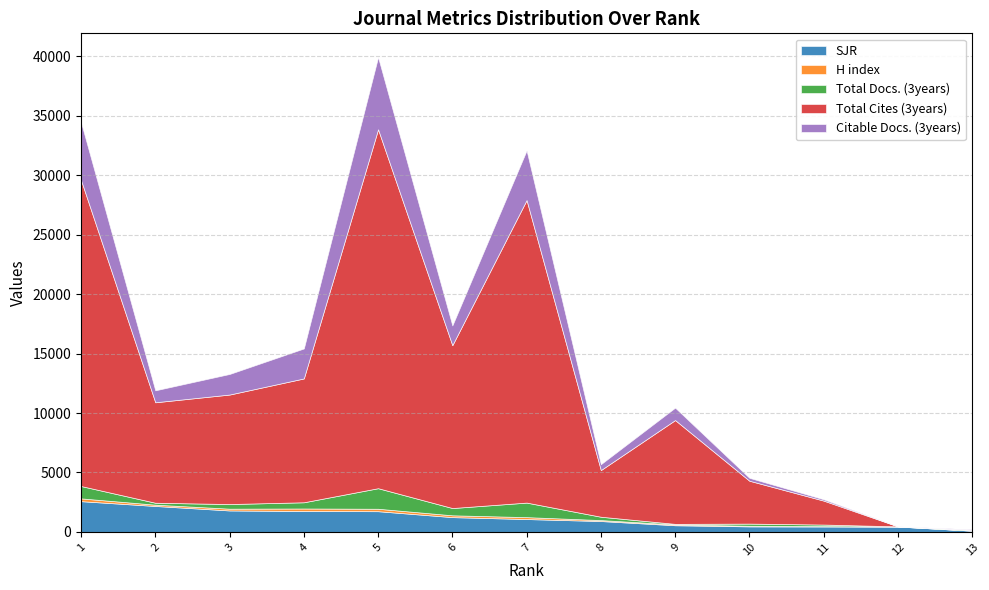

Is the value of Citable Docs. (3years) at 3 greater than the value of SJR at 9?

Yes